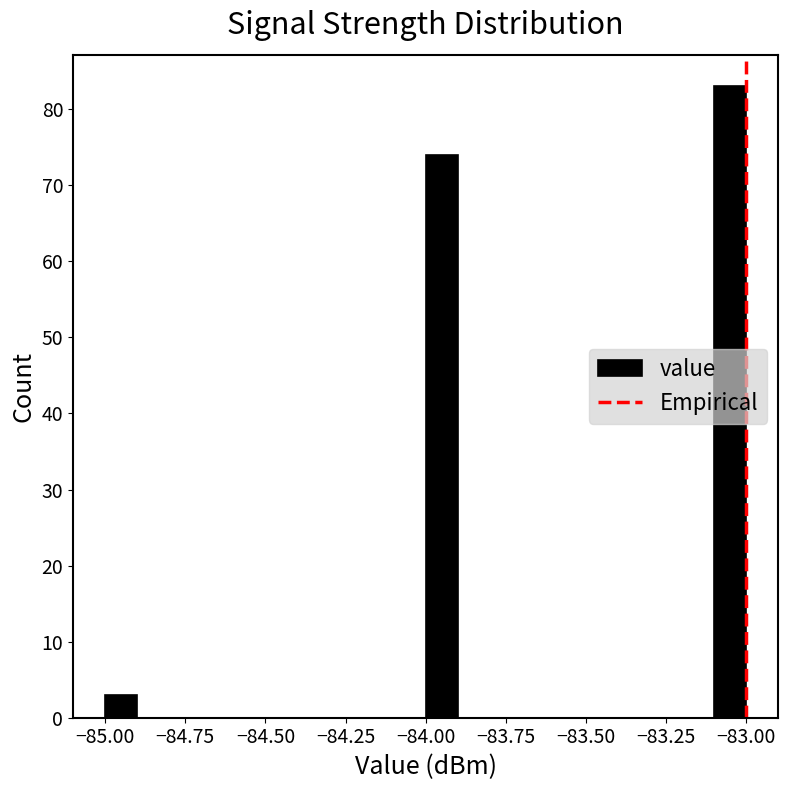

Around what value on the x-axis is the tallest bar? Give the approximate position of its centre, as read against the axis.

-83.05